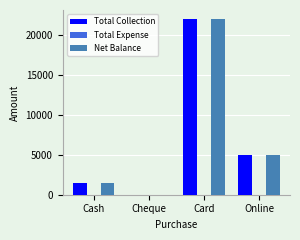

What is the highest value of the Total Collection series?

22000